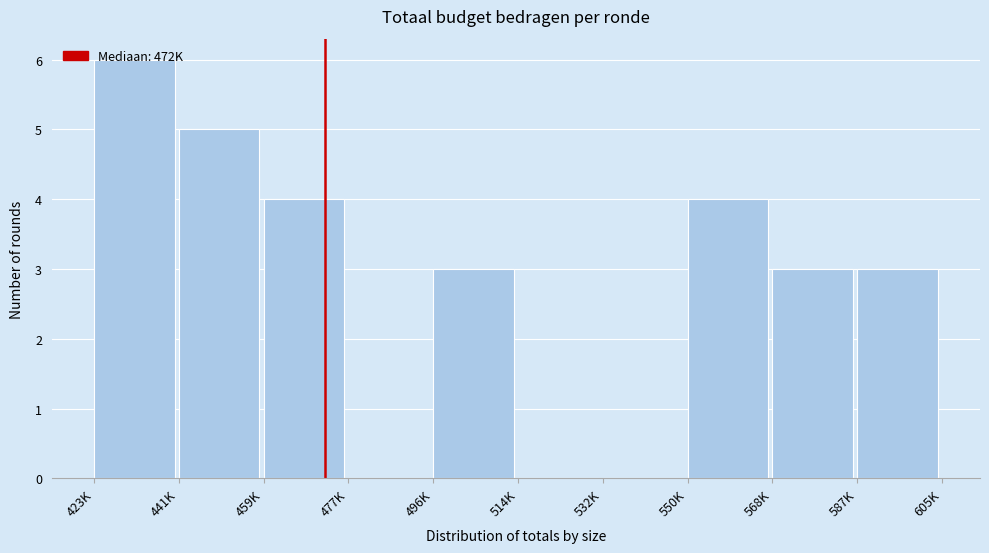

The chart shows a value of 4 at 550K. True or false?

True